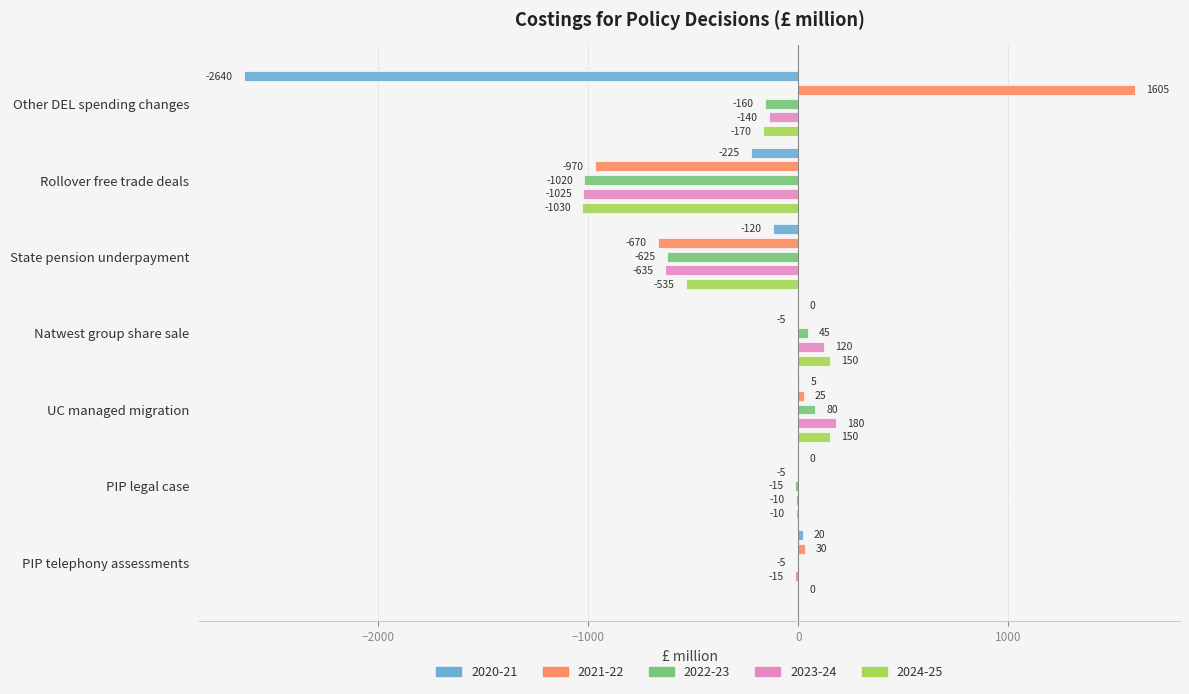

The 2020-21 series shows -120 at State pension underpayment. True or false?

True